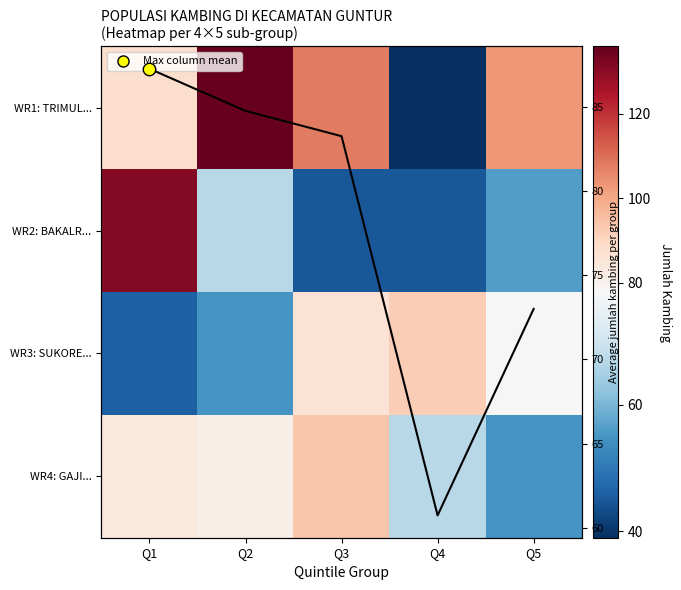

At which label does Column mean reach its peak?

Q1